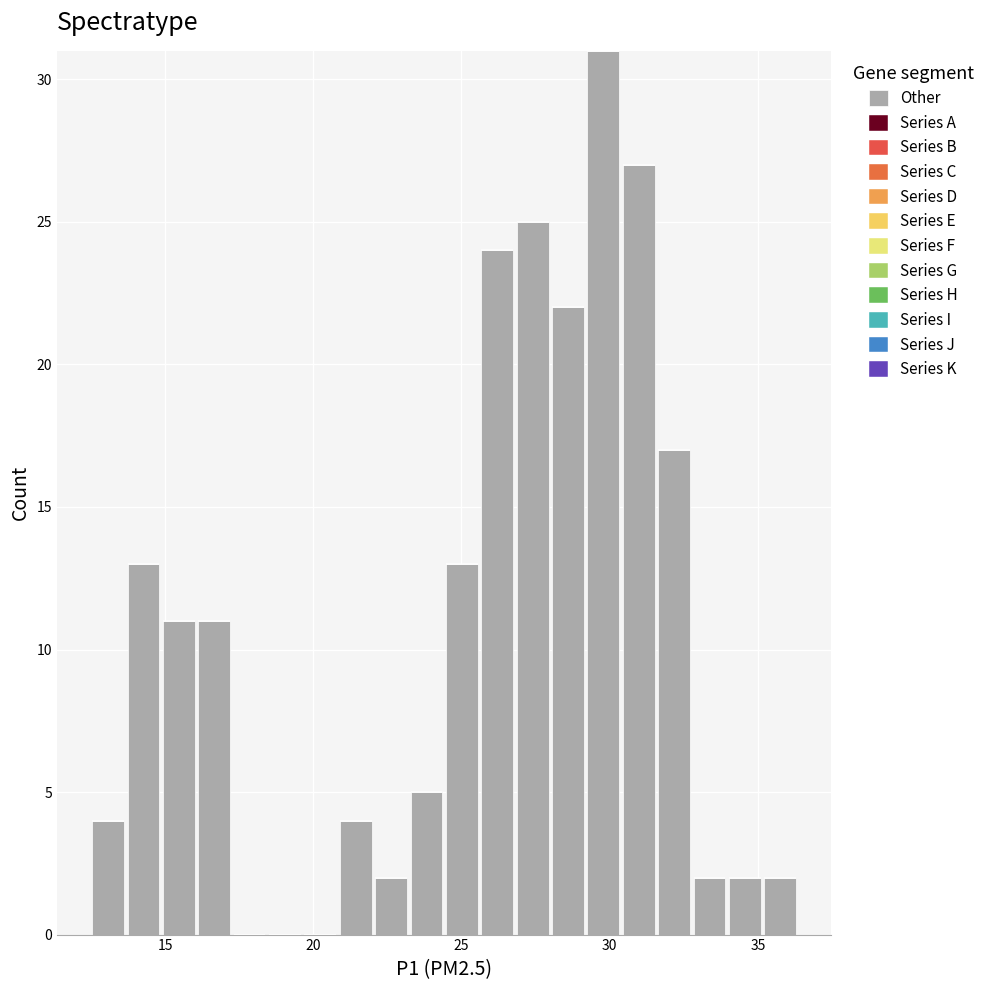

Read against the x-axis, roughly where is the centre of the tallest bar?

30.0